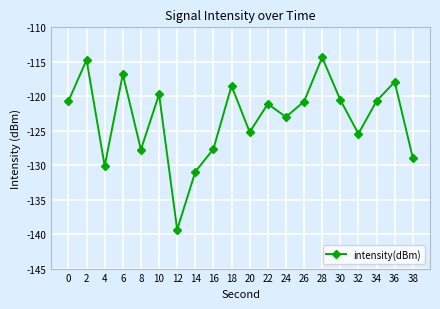

Is this an area chart (filled region under the line)?

No